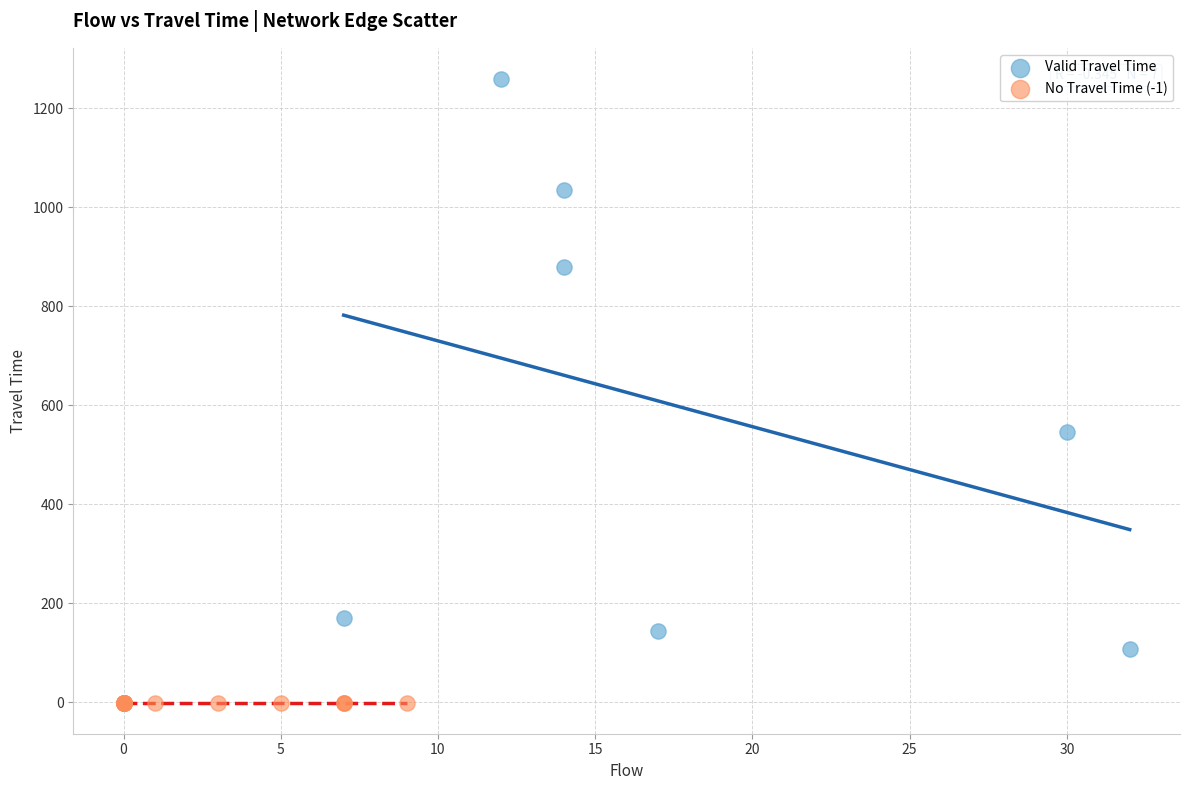

Which series reaches the minimum Y coordinate?

No Travel Time (-1)